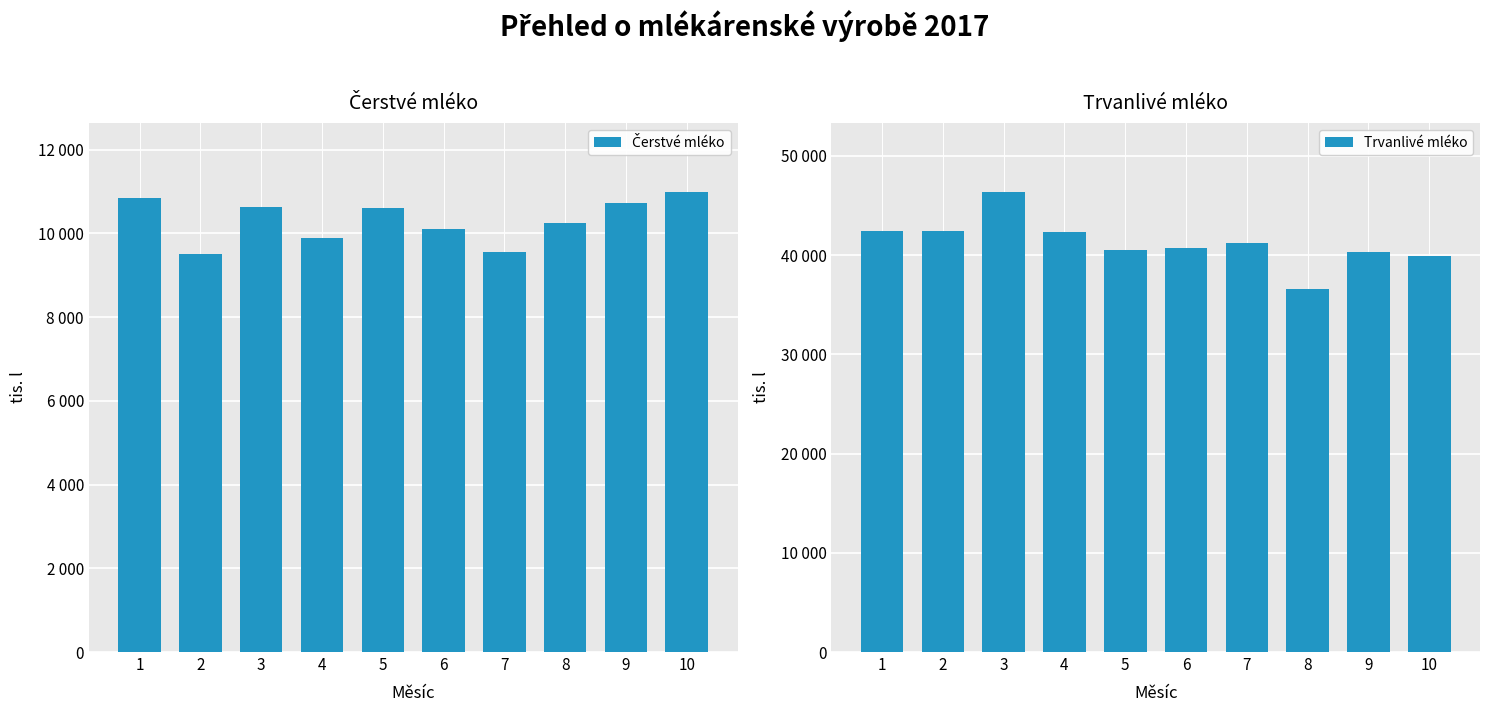

What is the minimum value for Čerstvé mléko?

9519.9